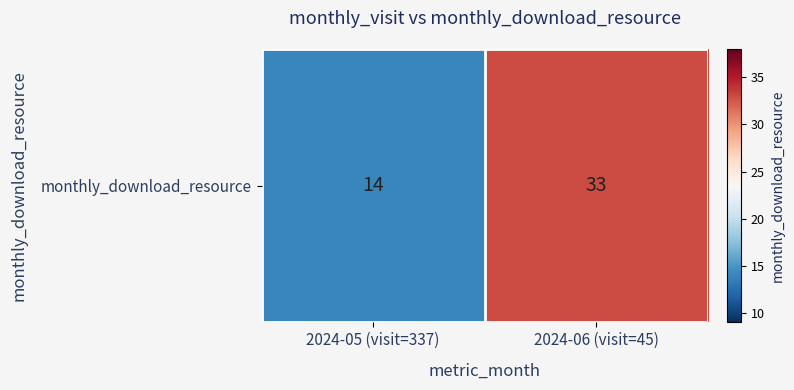

Reading left to right, transcribe all the data shown in this chart.

14	33